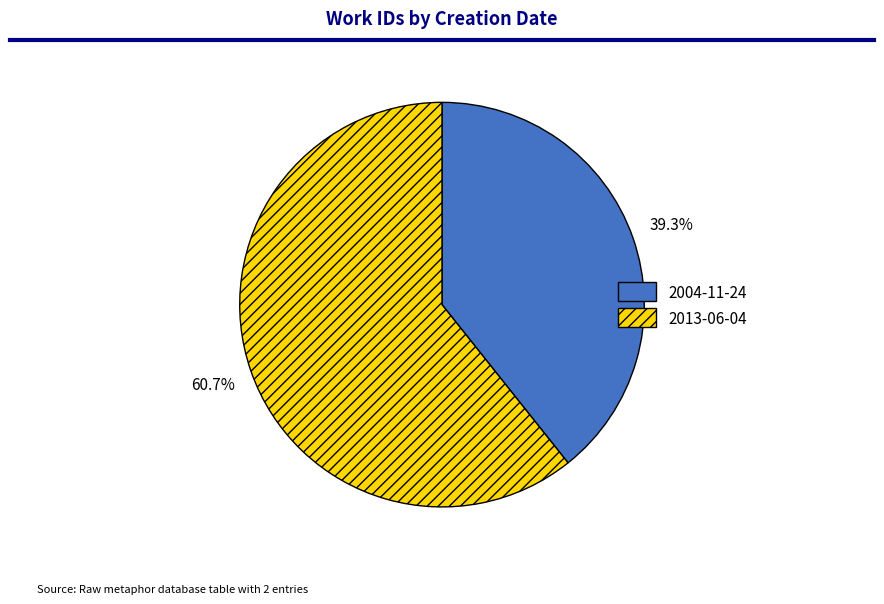

What is the smallest slice in the pie chart?

2004-11-24